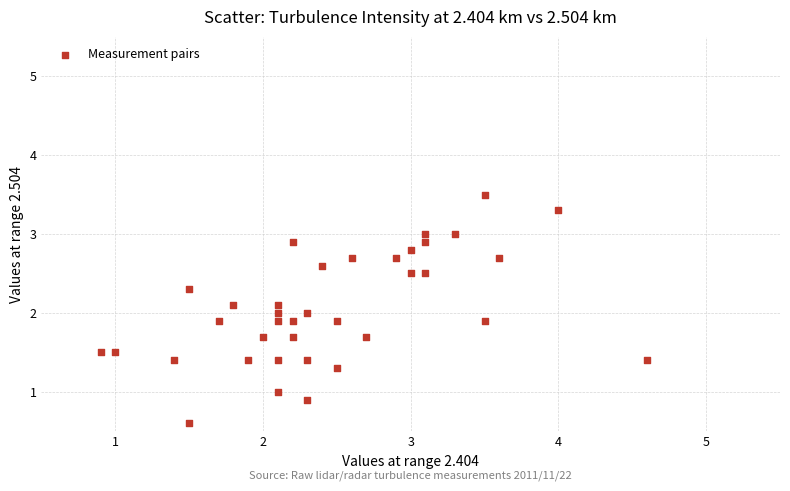

What is the range of X values (max minus min)?

3.7